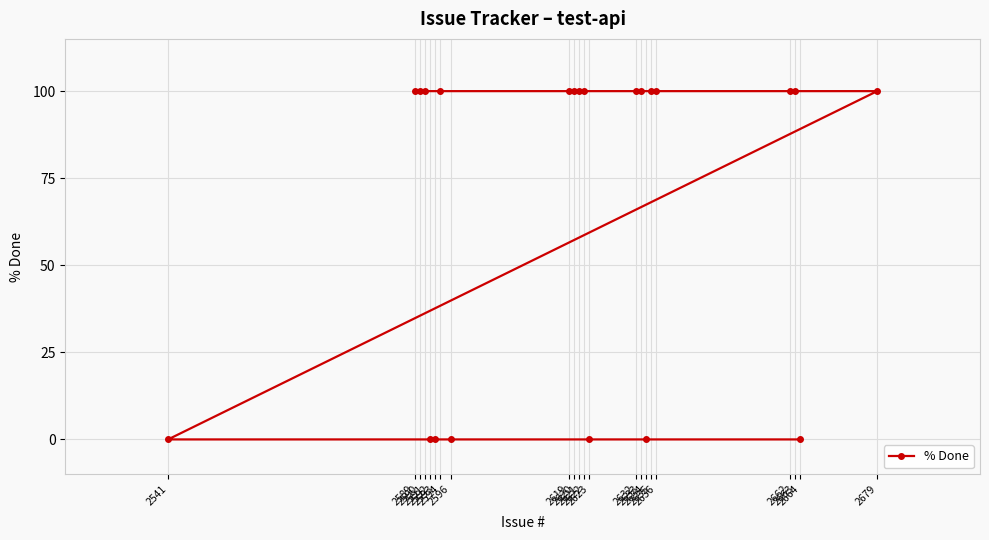

Reading left to right, transcribe all the data shown in this chart.

2541=0	2589=100	2590=100	2591=100	2592=0	2593=0	2594=100	2596=0	2619=100	2620=100	2621=100	2622=100	2623=0	2632=100	2633=100	2634=0	2635=100	2636=100	2662=100	2663=100	2664=0	2679=100